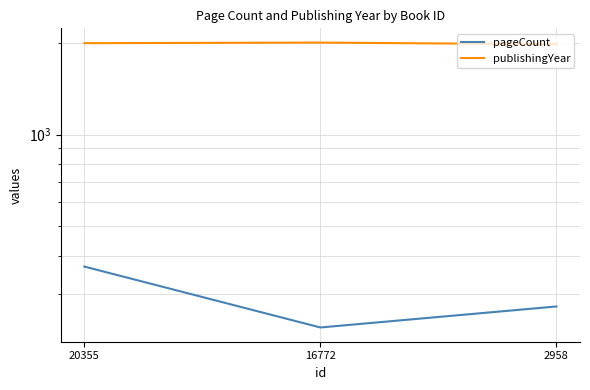

Which category has the lowest value in the publishingYear series?

2958